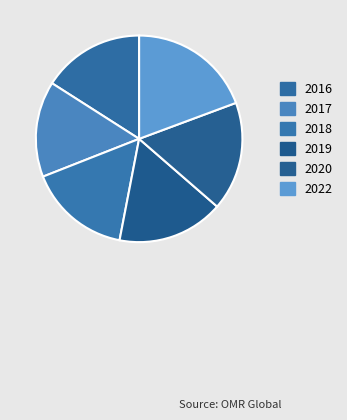

Rank the categories by value from lowest to highest.

2017, 2016, 2018, 2019, 2020, 2022